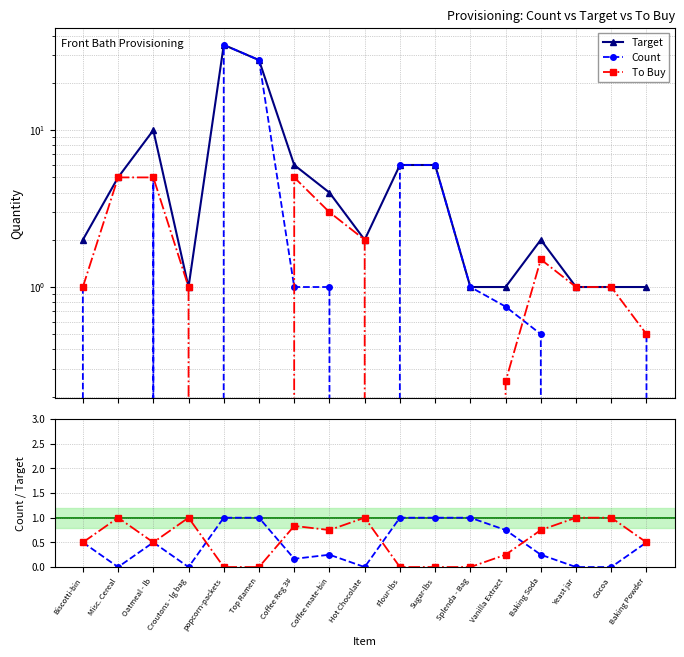

How many categories are shown in the chart?

17